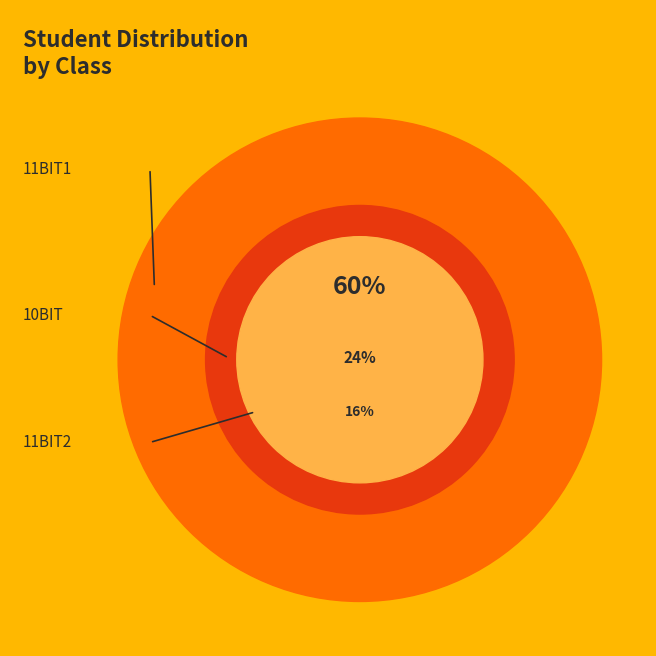

Count the number of slices in the pie.

3